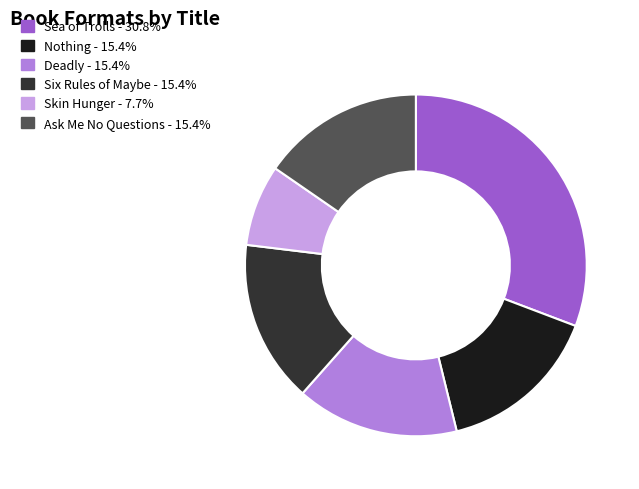

Is there any slice that represents more than half of the pie?

No